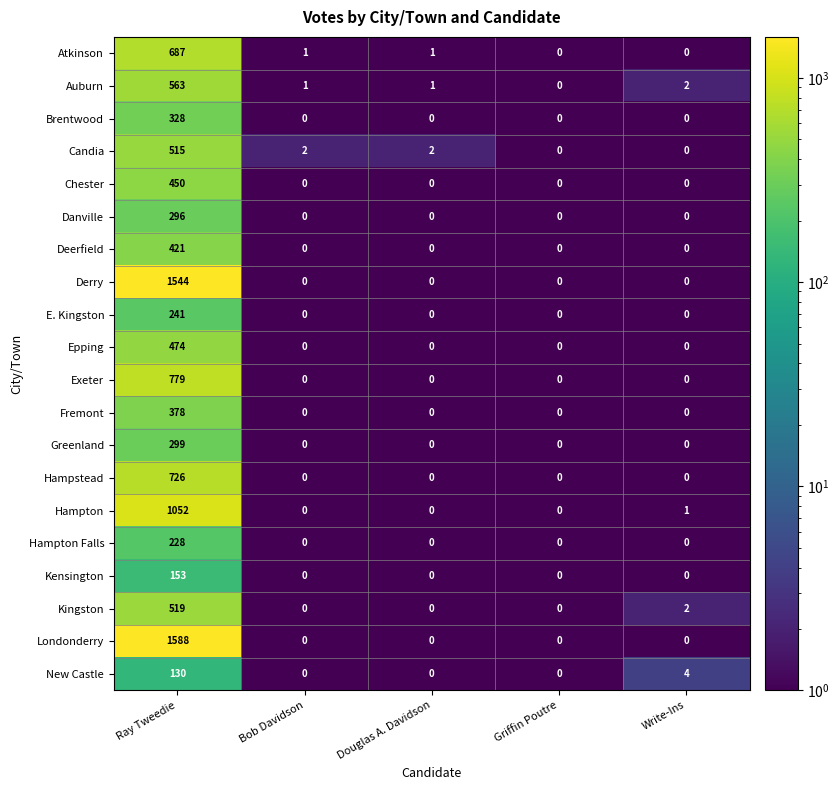

What is the sum of all New Castle values?

134